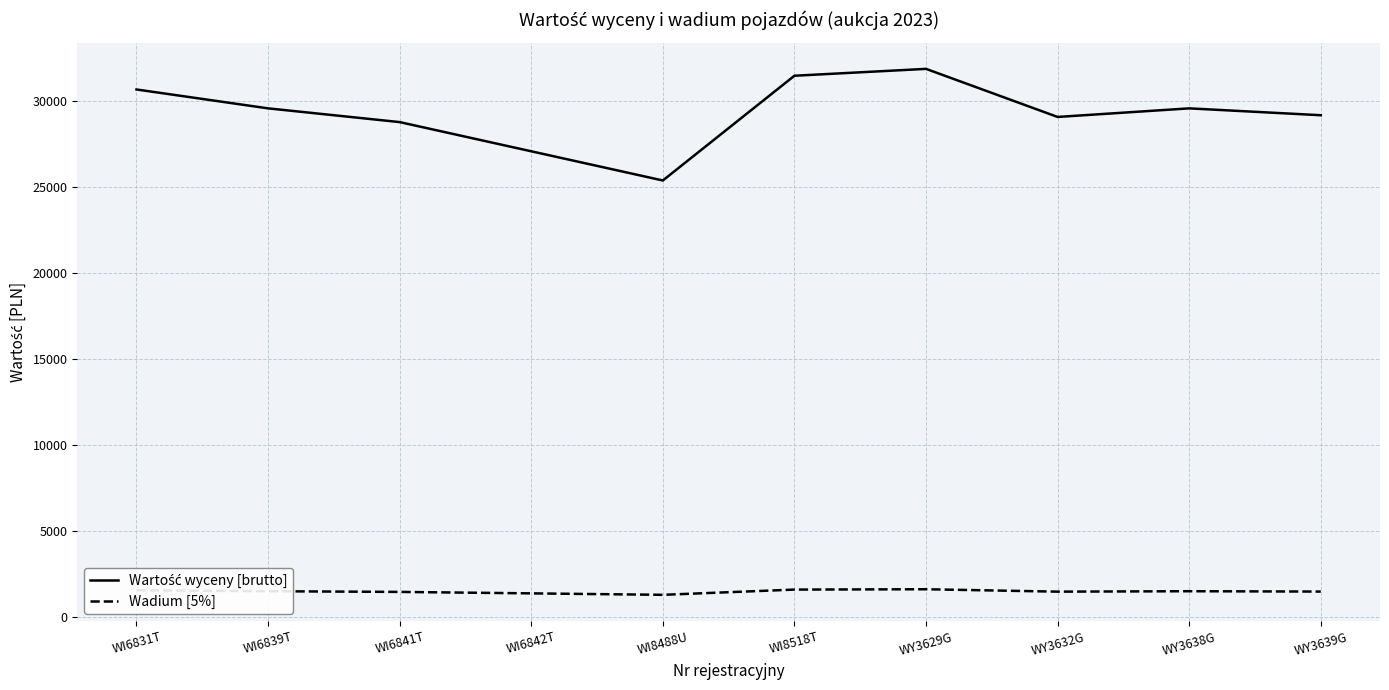

At which label does Wadium [5%] first exceed 1480?

WI6831T